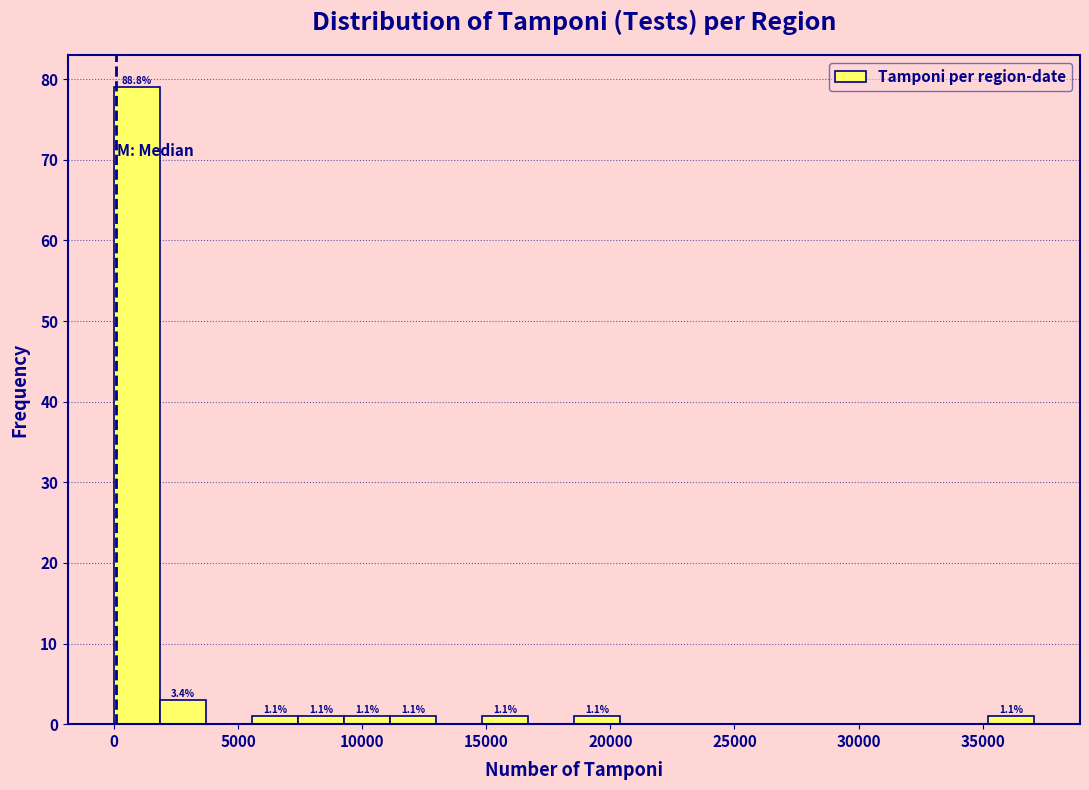

Read against the x-axis, roughly where is the centre of the tallest bar?

1000